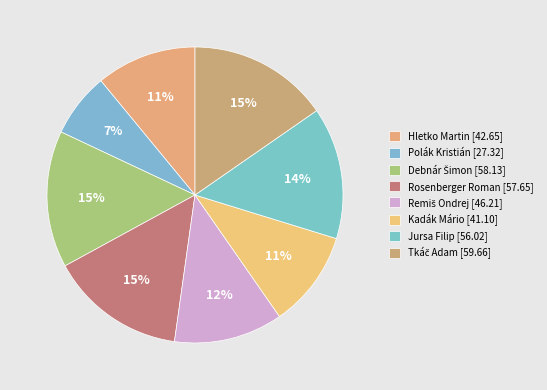

How many segments does this pie chart have?

8